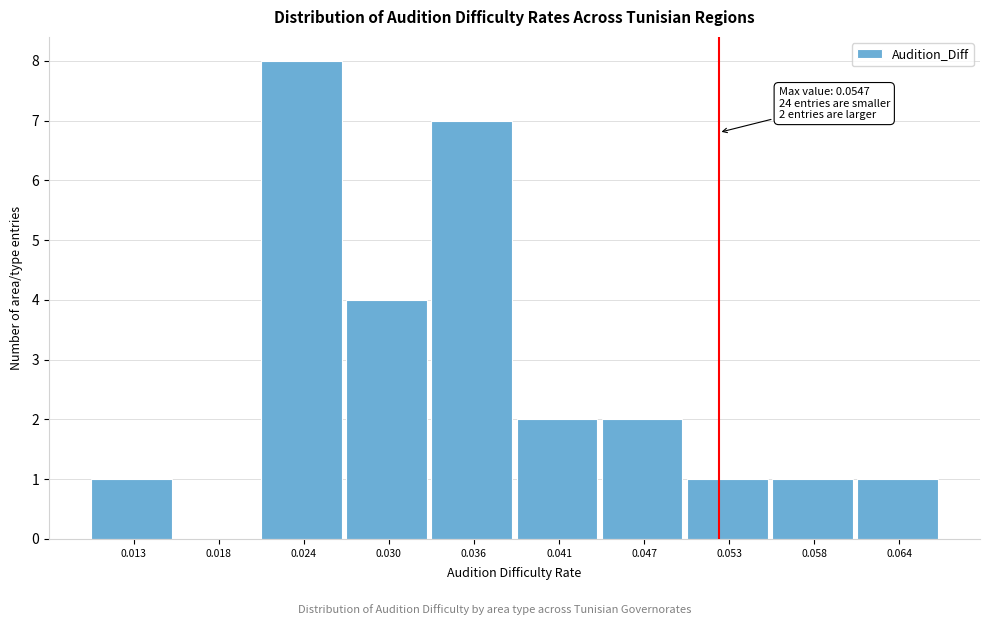

Reading left to right, extract all data points from this chart.

0.013=1	0.018=0	0.024=8	0.030=4	0.036=7	0.041=2	0.047=2	0.053=1	0.058=1	0.064=1